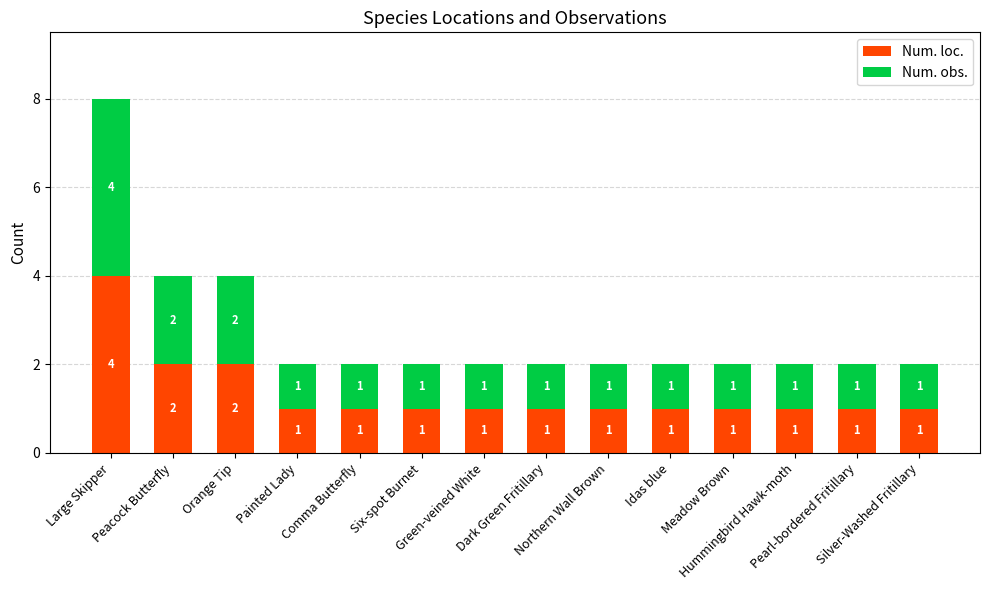

What is the maximum value for Num. loc.?

4